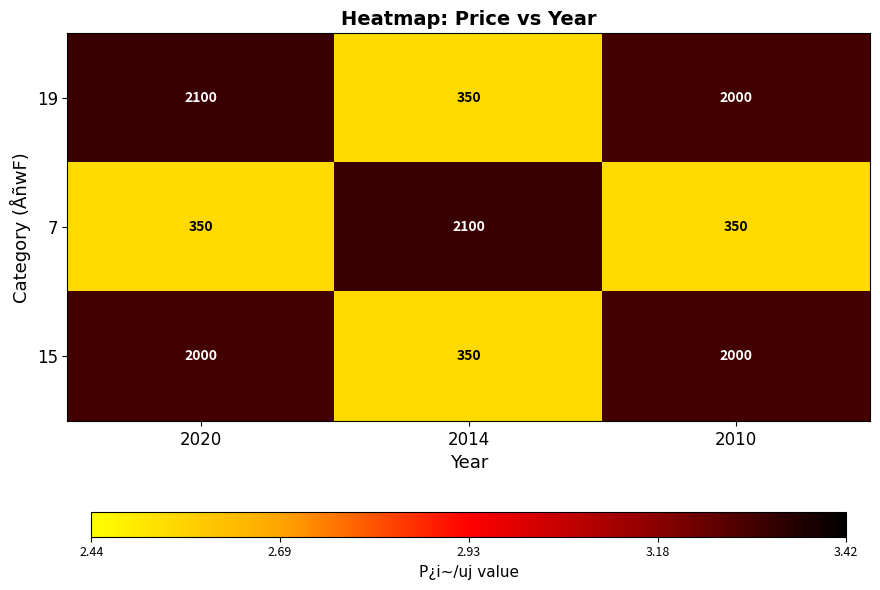

Count the 15 values in the range 350 to 2000.

3